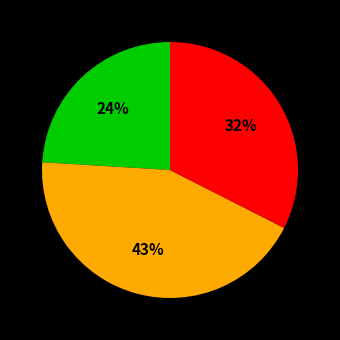

Is there any slice that represents more than half of the pie?

No